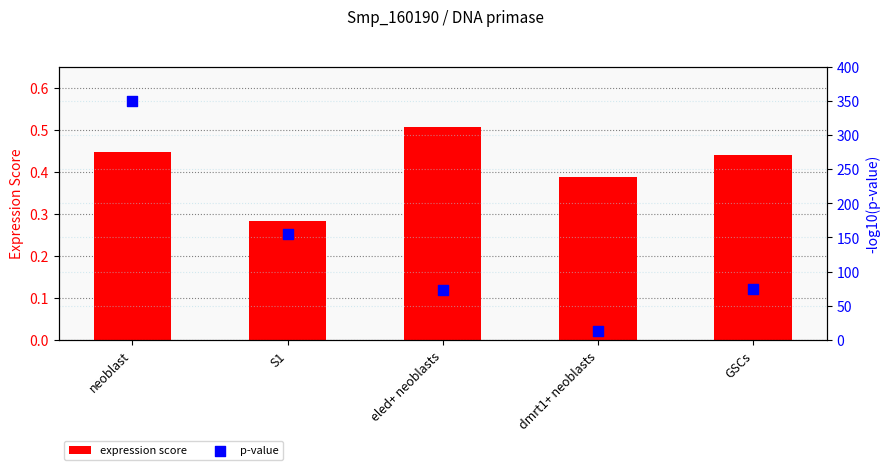

Which series reaches the maximum Y coordinate?

p-value